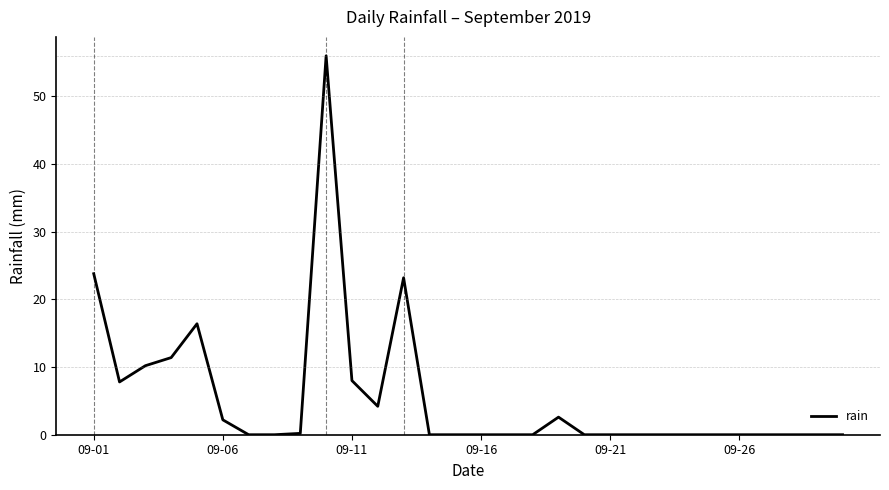

What is the difference between the maximum and minimum values?

56.0